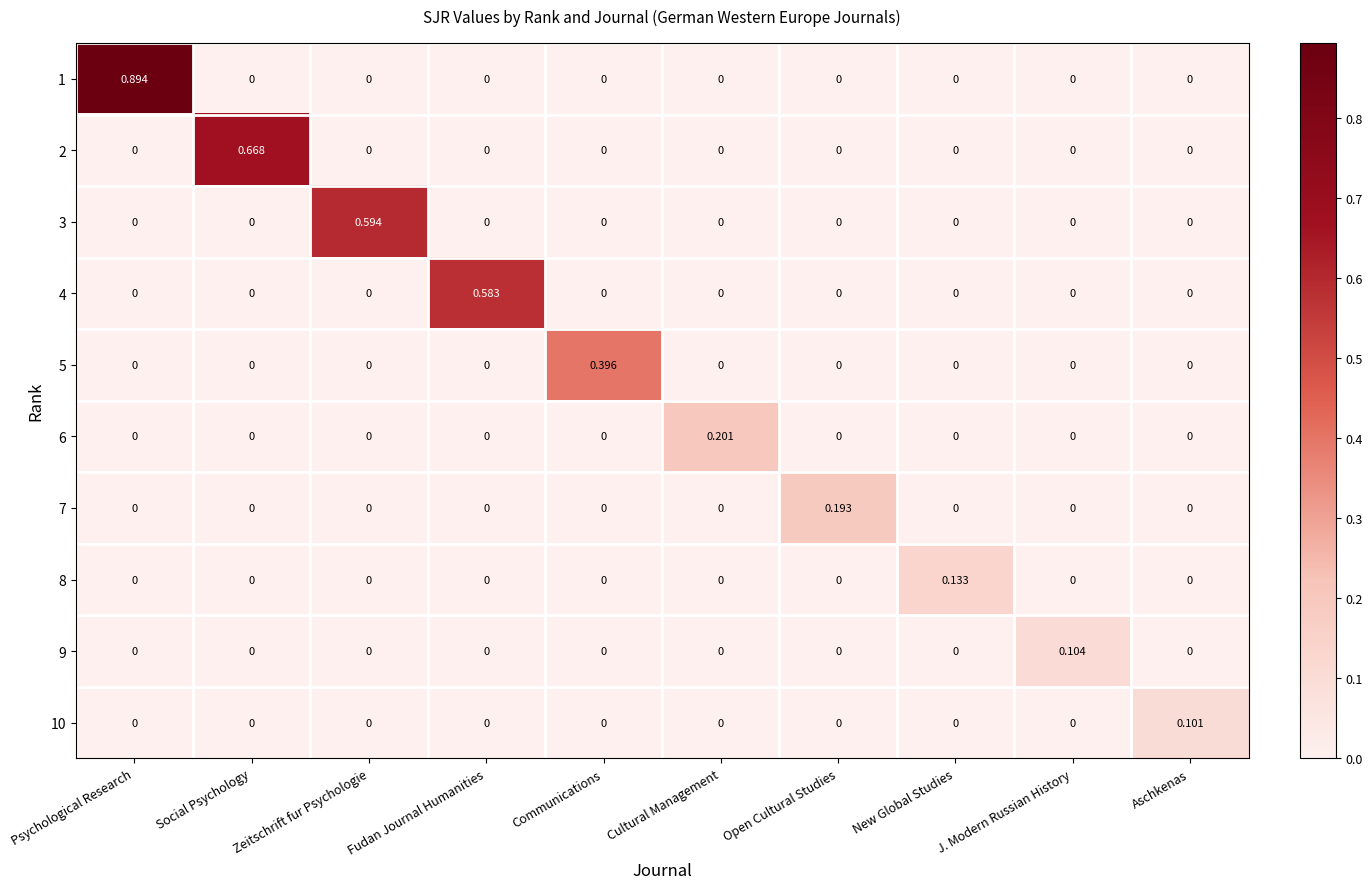

How many data points in 1 are above 0?

1